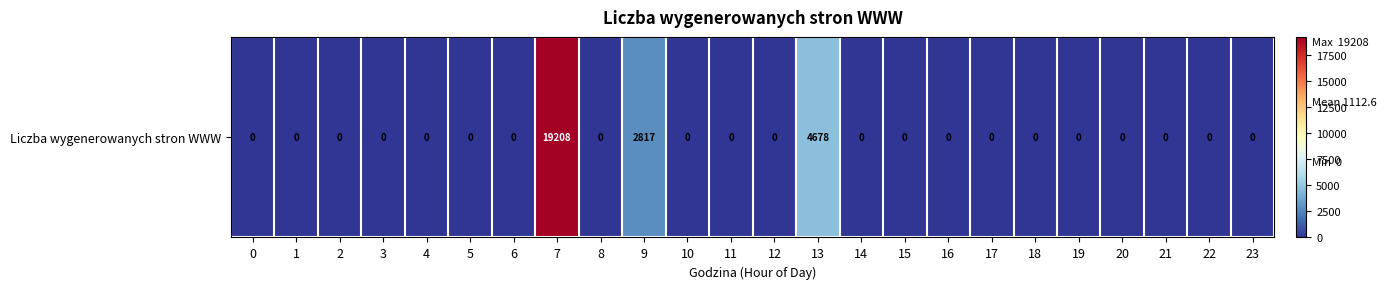

Reading left to right, what are all the values shown in this chart?

0=0	1=0	2=0	3=0	4=0	5=0	6=0	7=19208	8=0	9=2817	10=0	11=0	12=0	13=4678	14=0	15=0	16=0	17=0	18=0	19=0	20=0	21=0	22=0	23=0